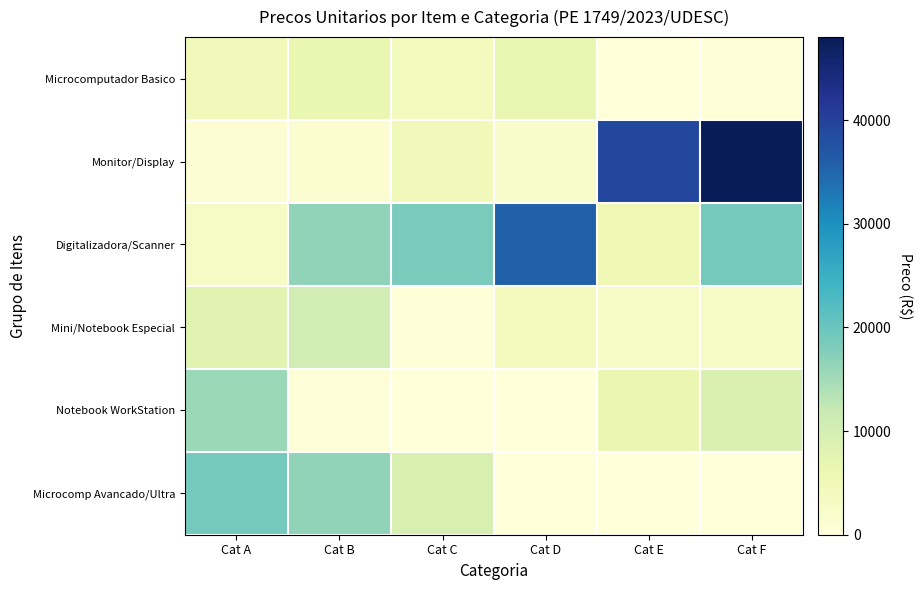

Reading left to right, what are all the values shown in this chart?

Microcomputador Basico: Cat A=4703	Cat B=6458	Cat C=4295	Cat D=6600	Cat E=0	Cat F=670
Monitor/Display: Cat A=1100	Cat B=1200	Cat C=4600	Cat D=2200	Cat E=39000	Cat F=48000
Digitalizadora/Scanner: Cat A=3069	Cat B=16500	Cat C=18503	Cat D=35550	Cat E=5590	Cat F=18980
Mini/Notebook Especial: Cat A=7959	Cat B=10499	Cat C=289	Cat D=3940	Cat E=2900	Cat F=3168
Notebook WorkStation: Cat A=15633	Cat B=513	Cat C=54	Cat D=89	Cat E=6200	Cat F=9000
Microcomp Avancado/Ultra: Cat A=19000	Cat B=16500	Cat C=9350	Cat D=0	Cat E=0	Cat F=0